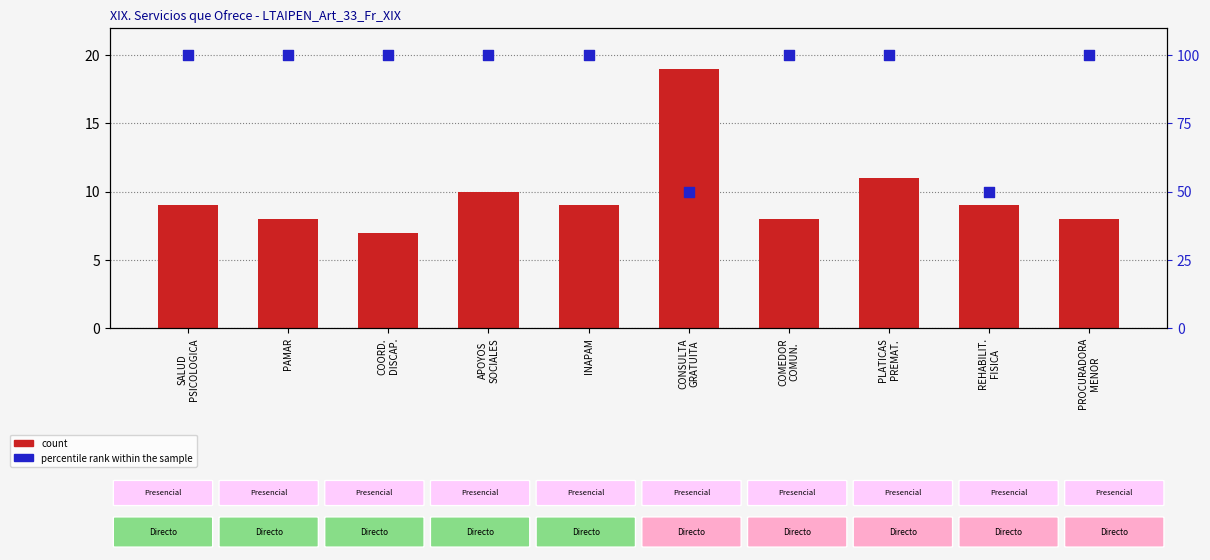

Which series has the widest spread of Y values?

percentile rank within the sample